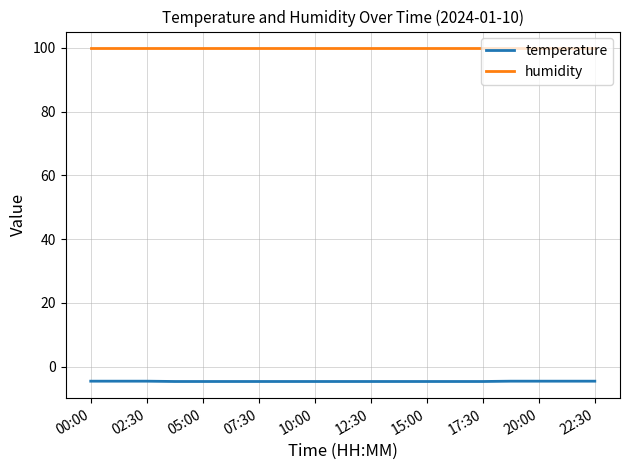

Rank the series by their maximum value, from highest to lowest.

humidity, temperature